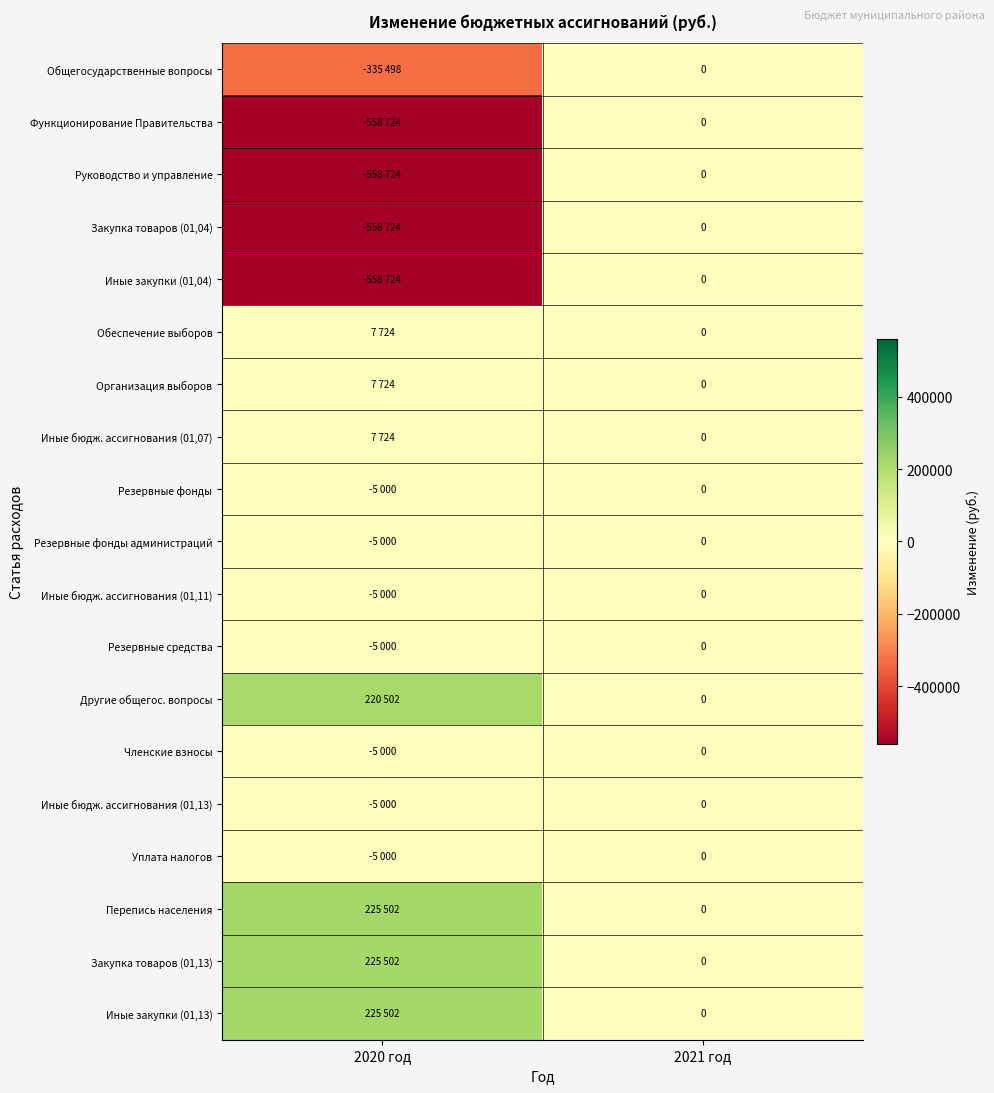

Read the Перепись населения value at 2020 год, to the nearest 100.

225500